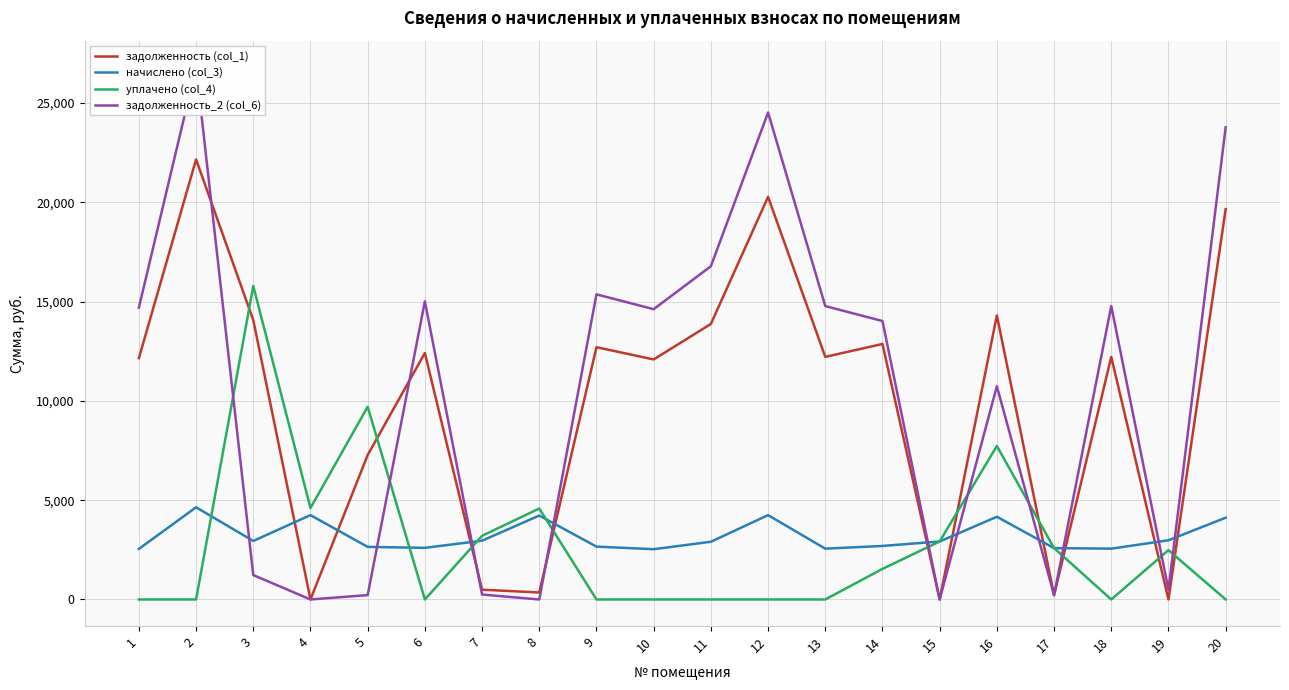

What value does the задолженность_2 (col_6) series have at 3?

1227.5